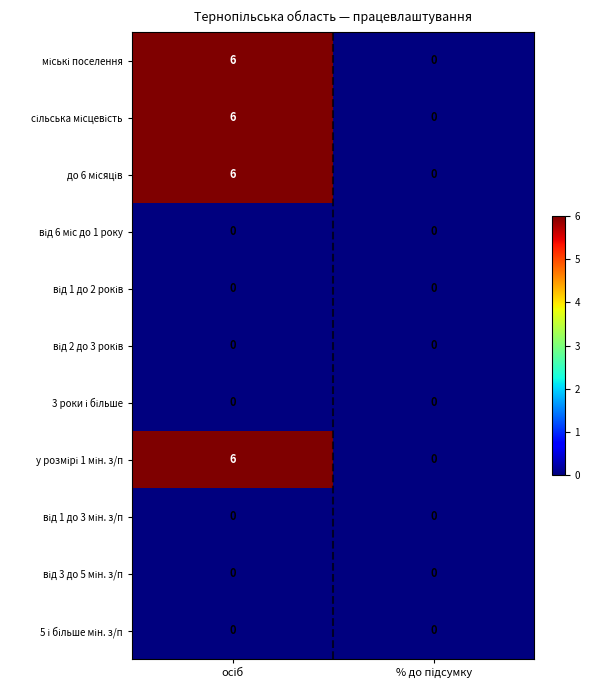

How many series are shown in this chart?

11